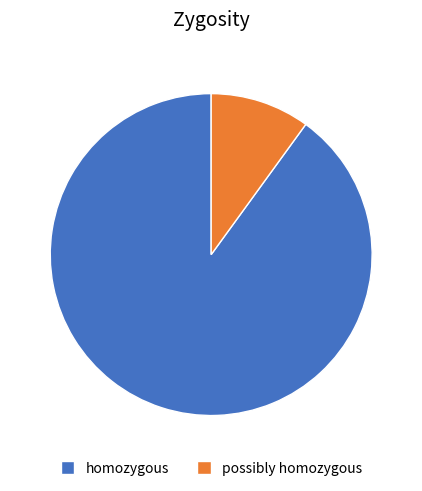

Does any single category account for the majority?

Yes